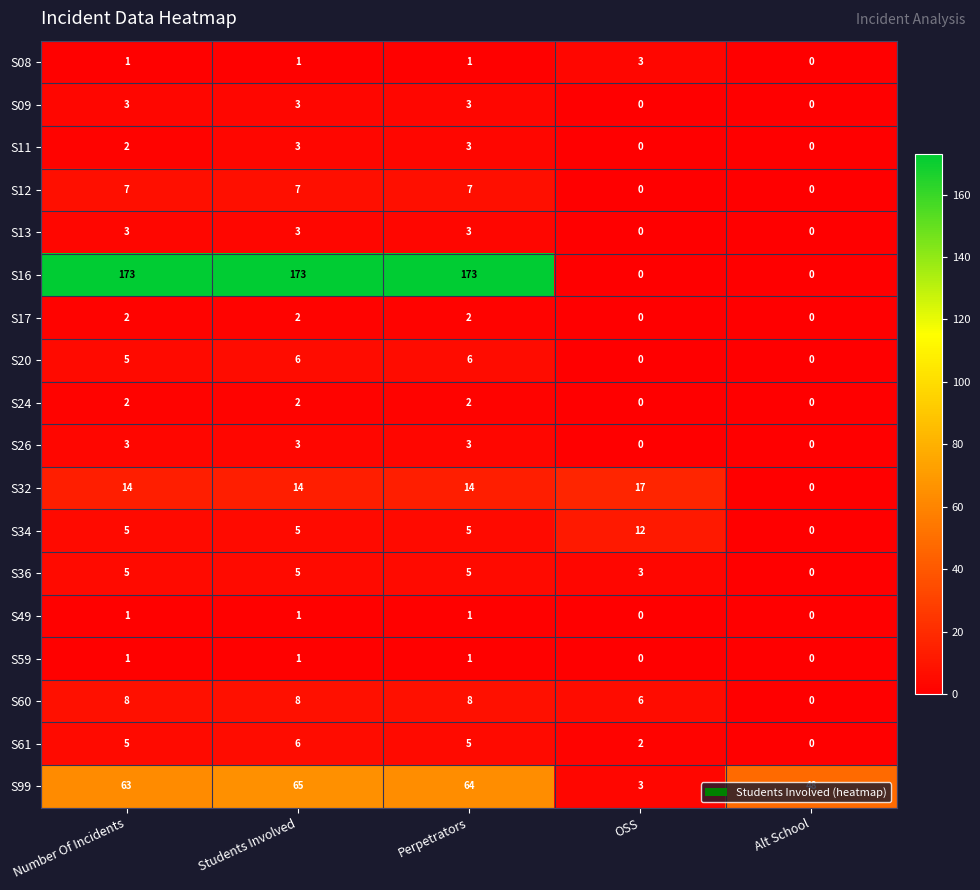

What is the maximum value shown in the chart?

173